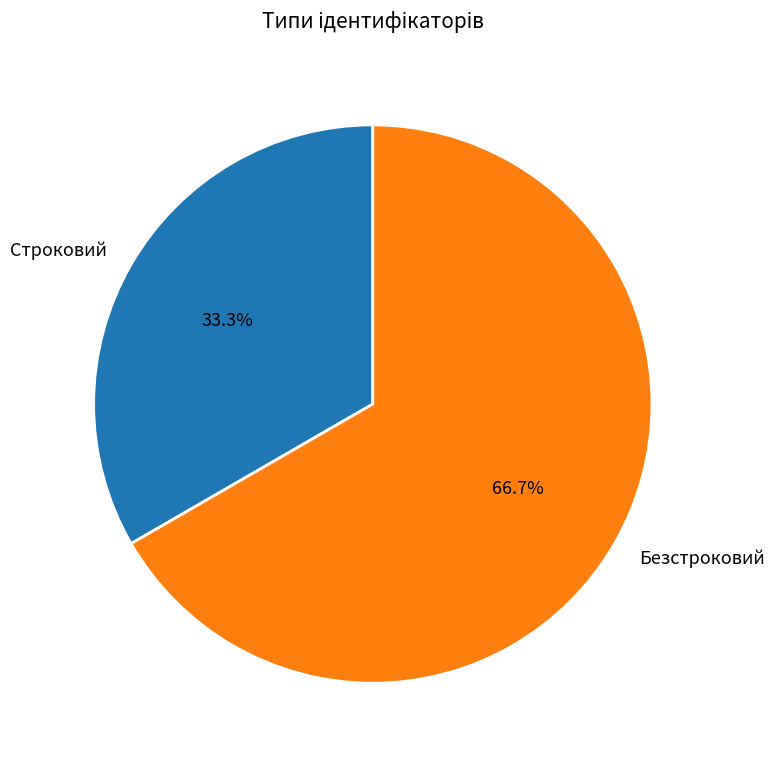

Between Строковий and Безстроковий, which is larger?

Безстроковий